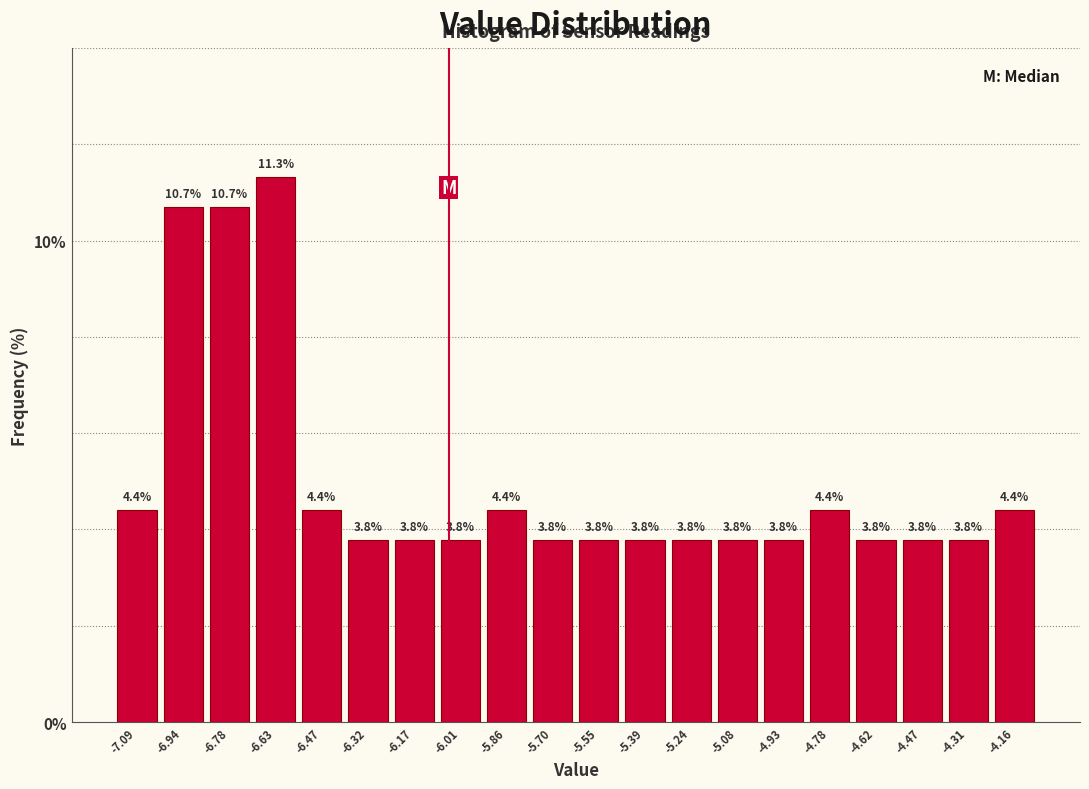

Which range on the x-axis has the tallest bar?

-6.70 to -6.56